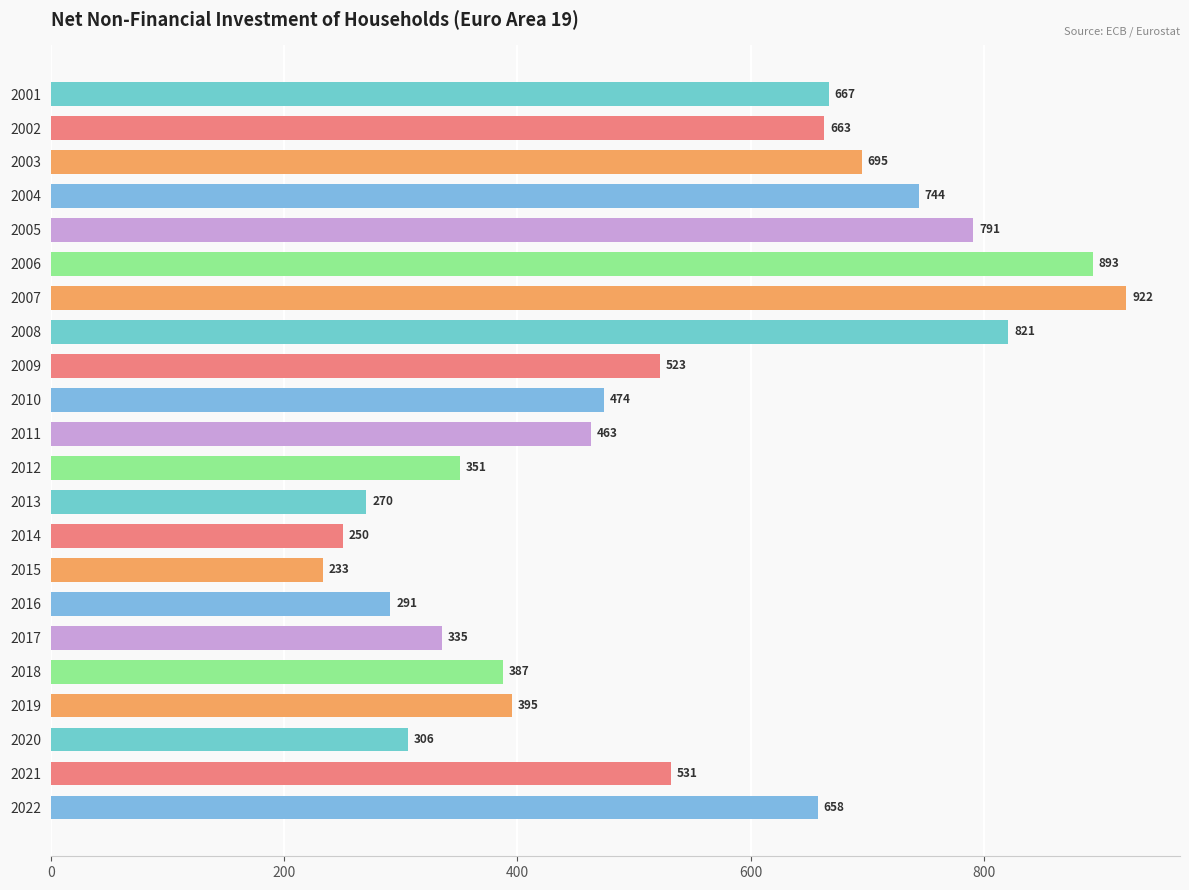

Does the chart contain stacked bars?

No